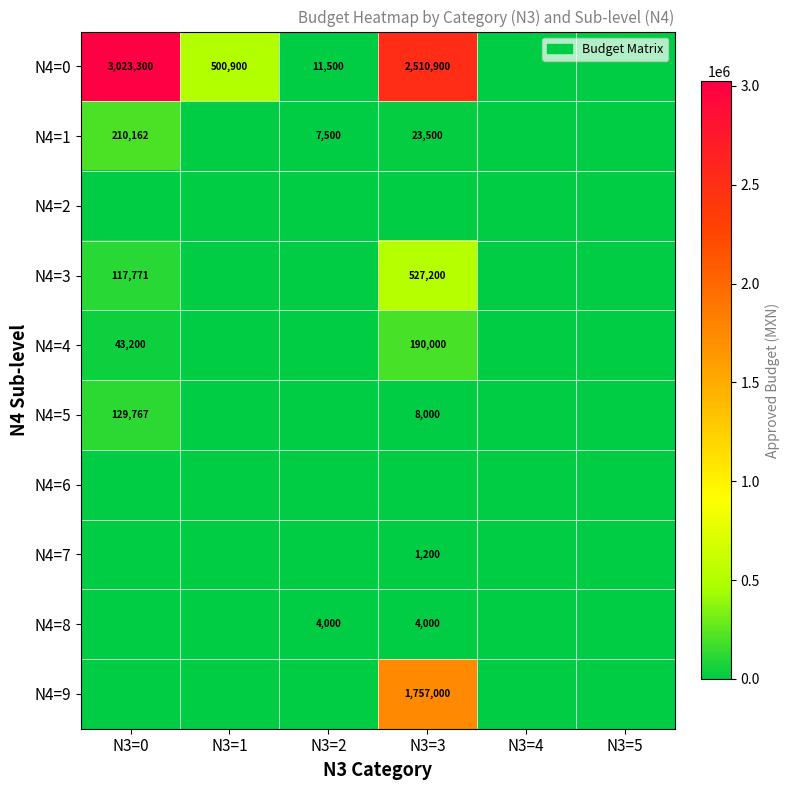

What is the sum of the N4=4 values at N3=0 and N3=3?

233200